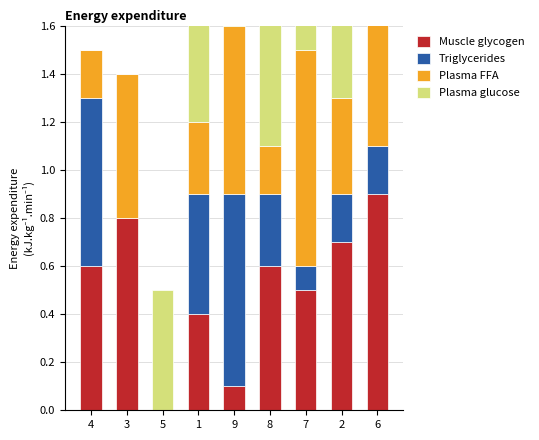

What is the total value across all series at 2?

2.2